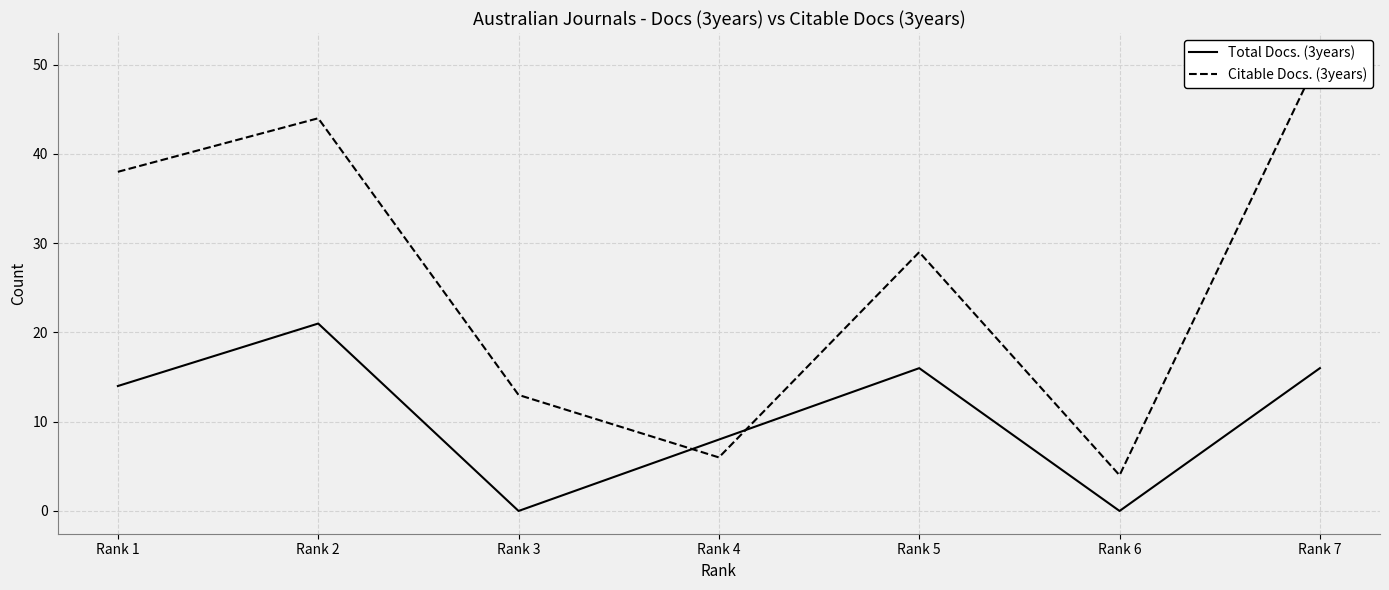

How many lines are shown in the chart?

2